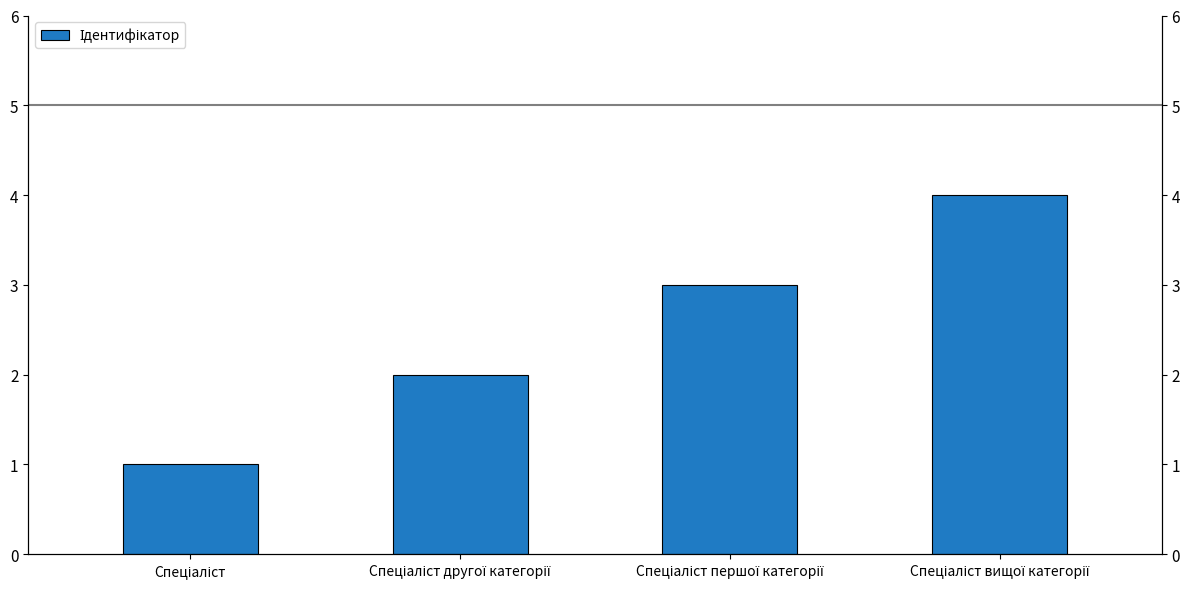

What is the label of the 2nd bar from the right?

Спеціаліст першої категорії